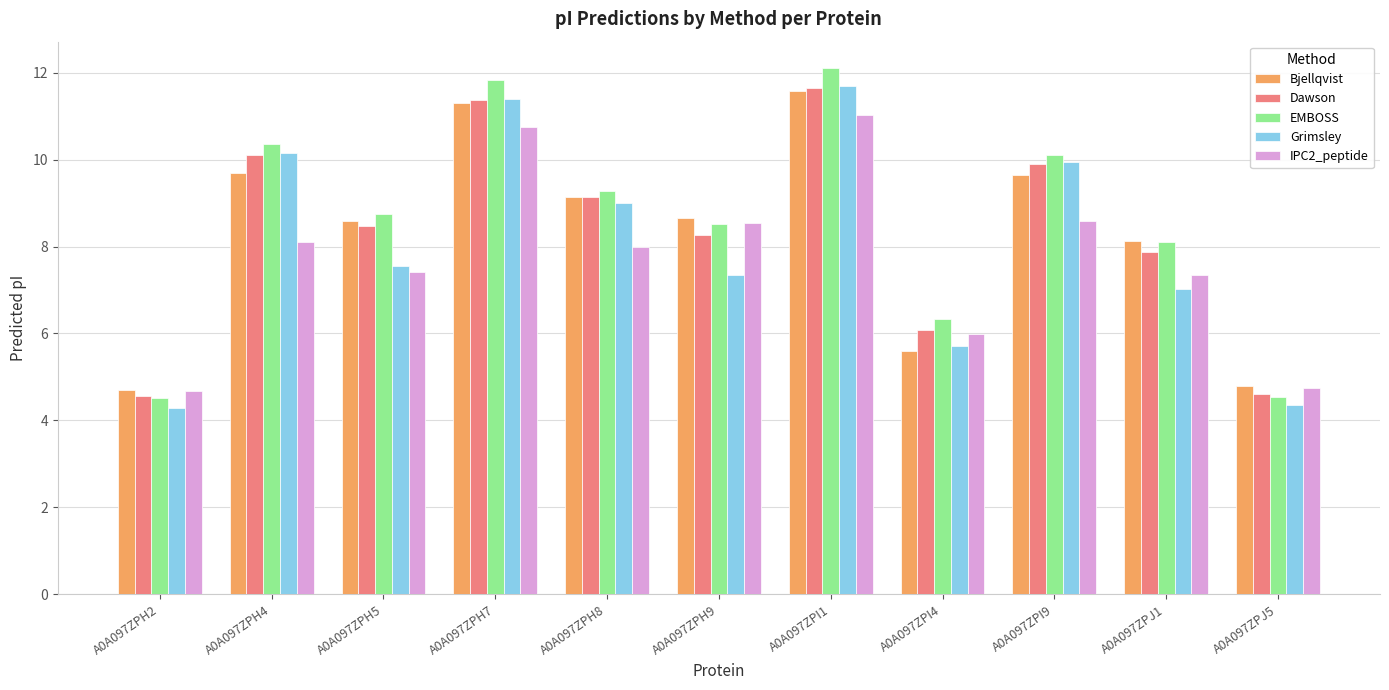

What position from the right is A0A097ZPJ5?

1